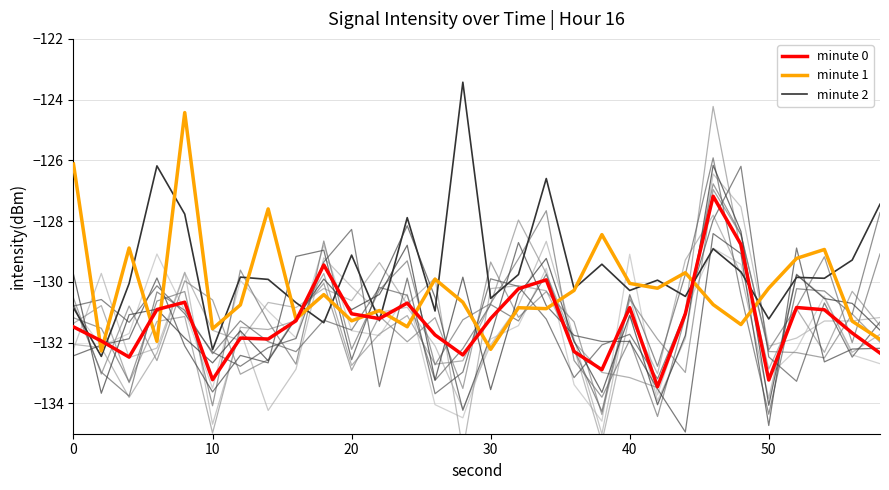

What are all the series names shown in the legend?

minute 0, minute 1, minute 2